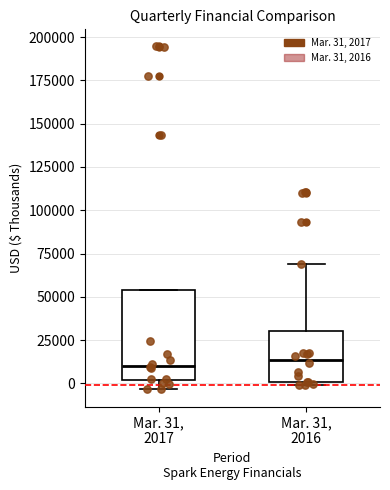

Where is the upper edge of the box for Mar. 31, 2017 on the y-axis? The values are not printed on the chart, so give them approximately, as read against the axis.

55000